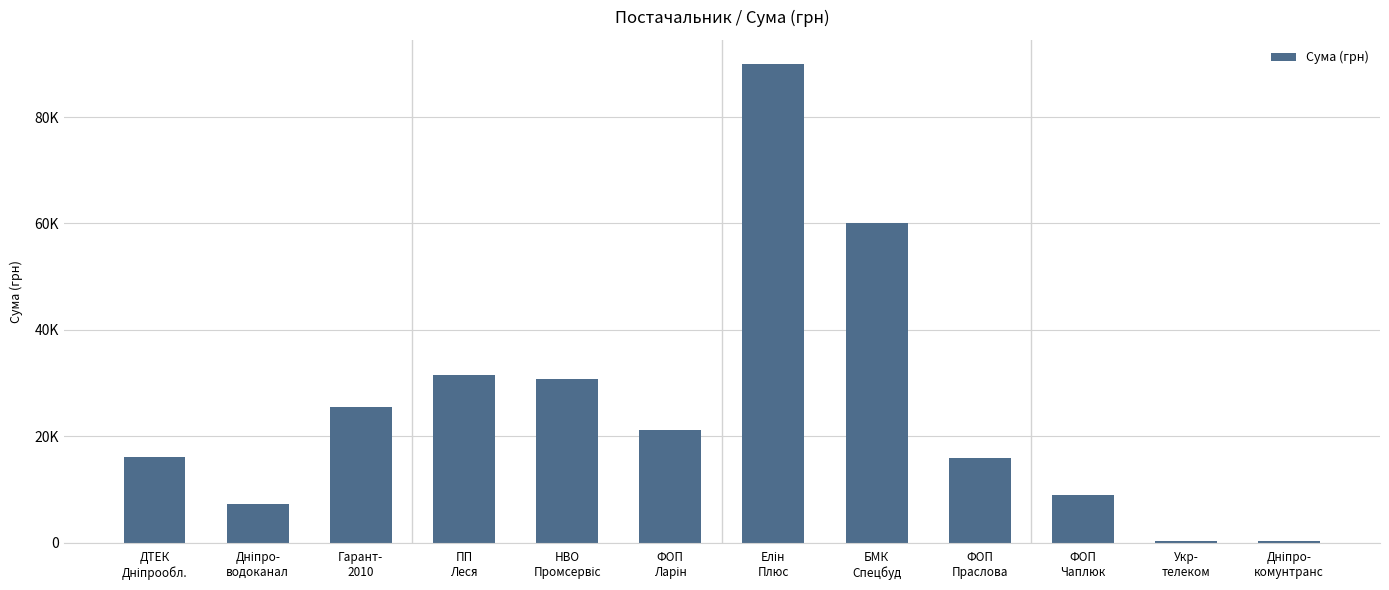

Are the bars horizontal?

No